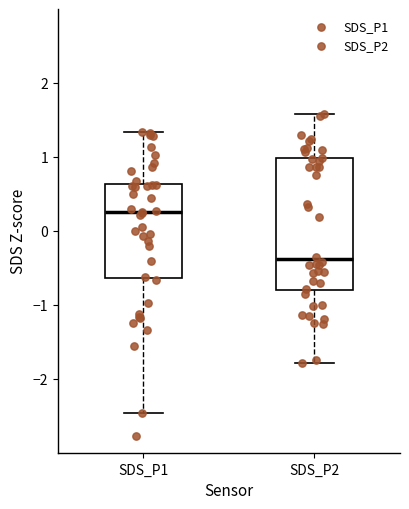

Reading left to right, transcribe this box plot: for each box, give where its median line is, the range the box spans, and where its two whiskers end, as read against the y-axis. The values are not printed on the chart, so give them approximately, as read against the axis.

SDS_P1: median 0.2, box -0.6 to 0.6, whiskers -2.5 to 1.3
SDS_P2: median -0.4, box -0.8 to 1.0, whiskers -1.8 to 1.6